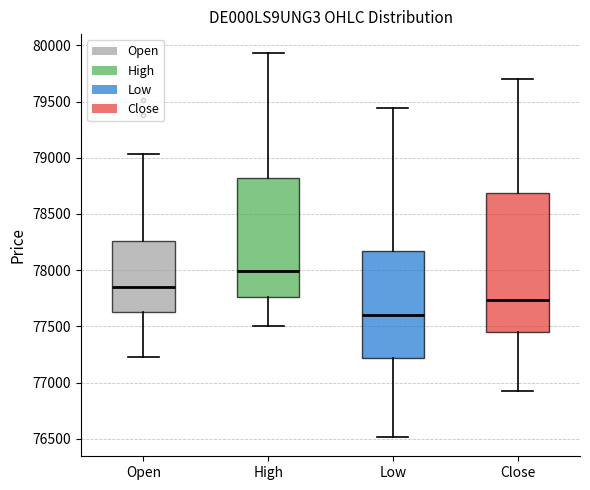

Which box is the tallest, from its lower edge to its upper edge?

Close